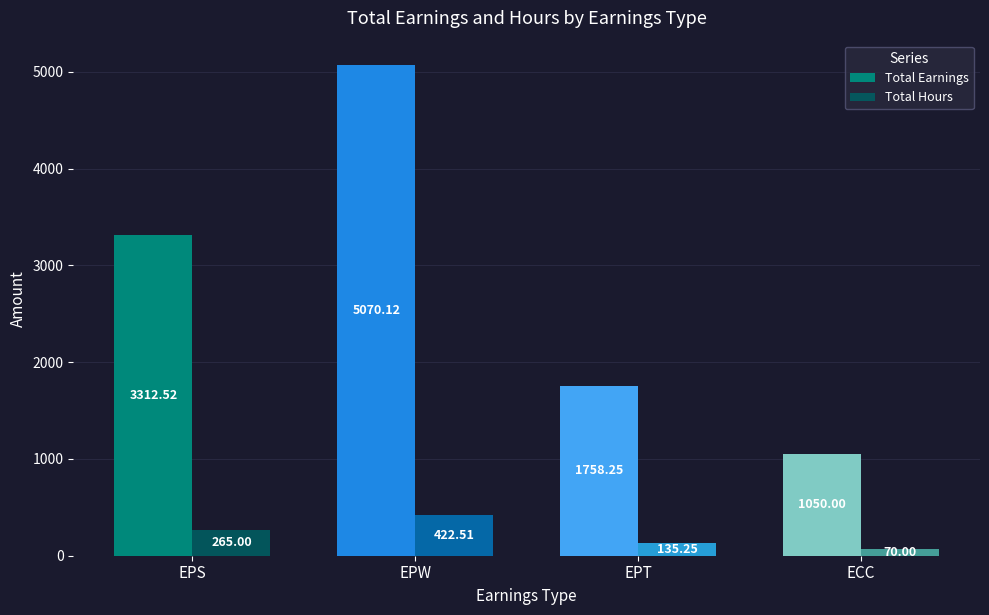

Which category has the highest value in the Total Earnings series?

EPW